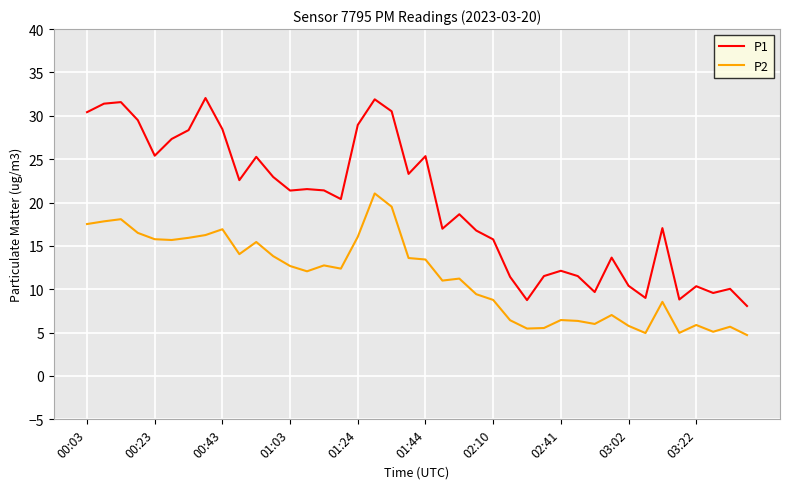

True or false: P1 and P2 intersect in this chart.

False